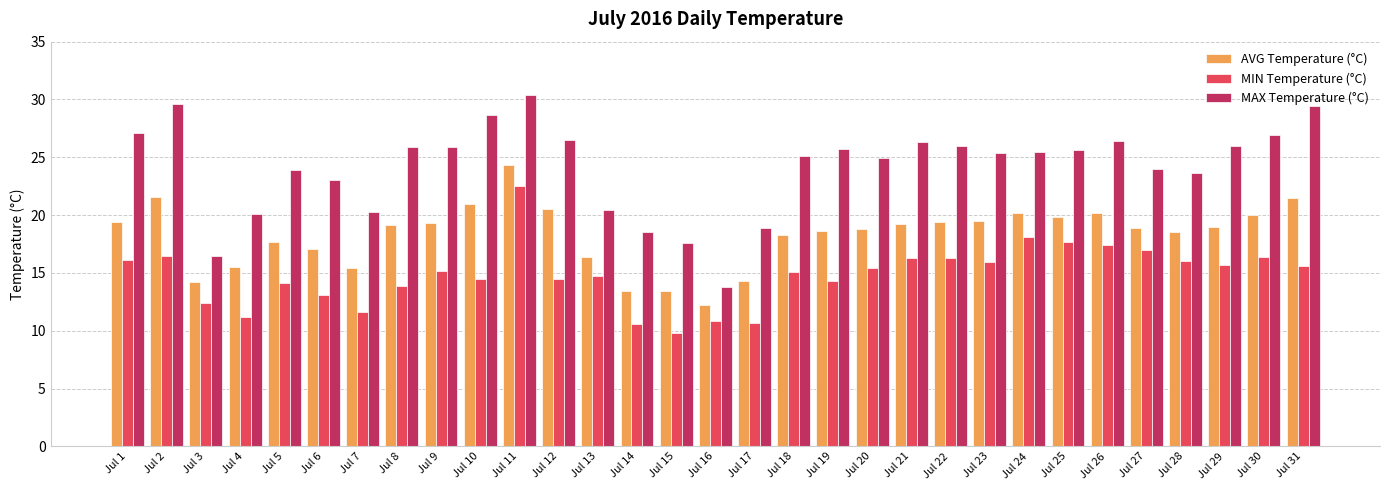

How many categories are shown in the chart?

31